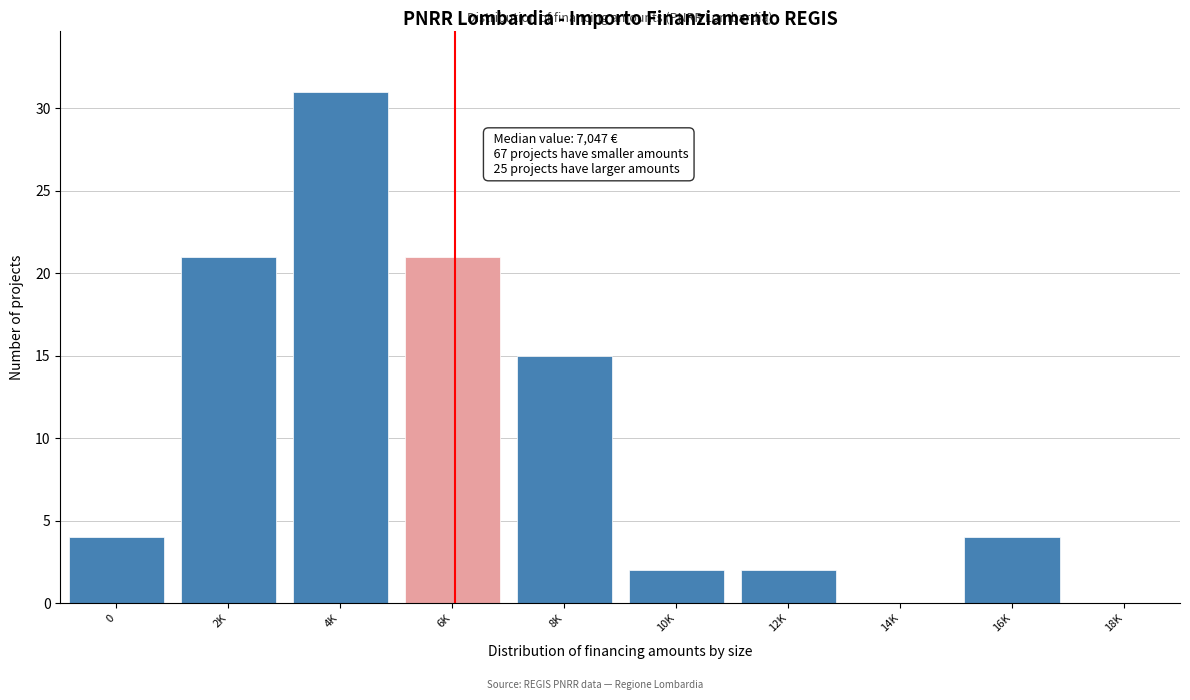

Reading right to left, transcribe all the data shown in this chart.

18K=0	16K=4	14K=0	12K=2	10K=2	8K=15	6K=21	4K=31	2K=21	0=4